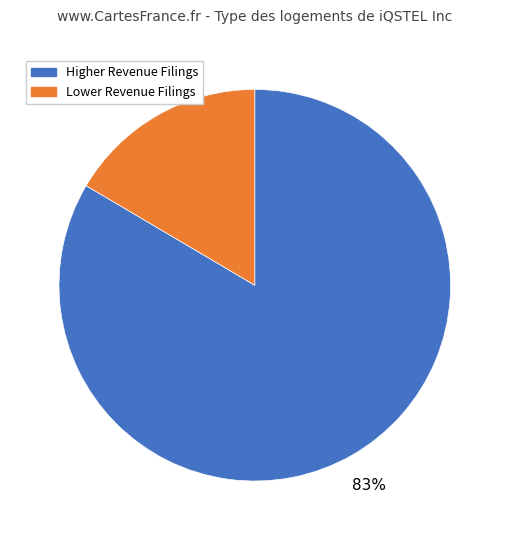

Does Higher Revenue Filings account for over 50% of the chart?

Yes